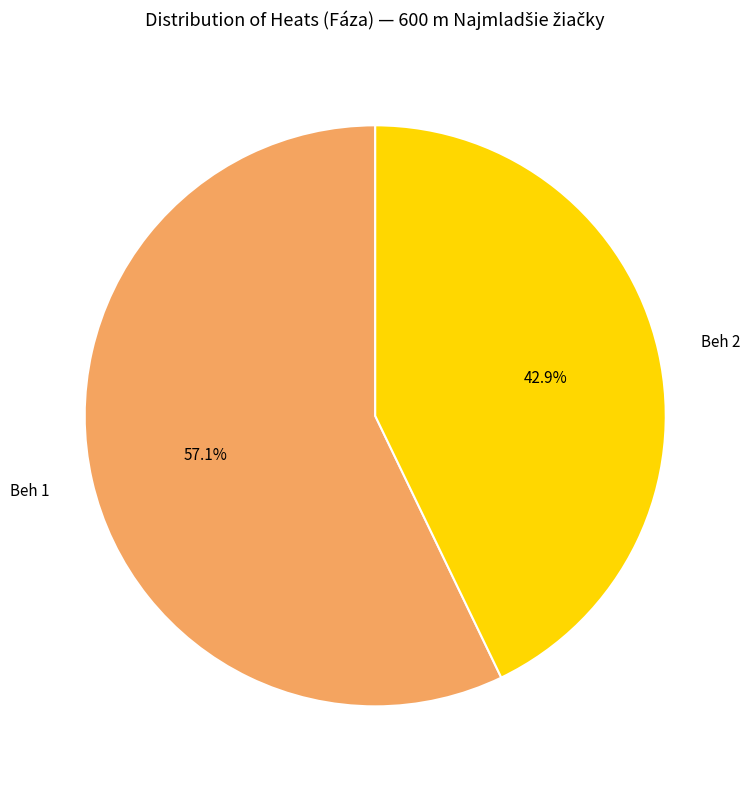

What percentage is the Beh 2 slice, to the nearest percent?

43%